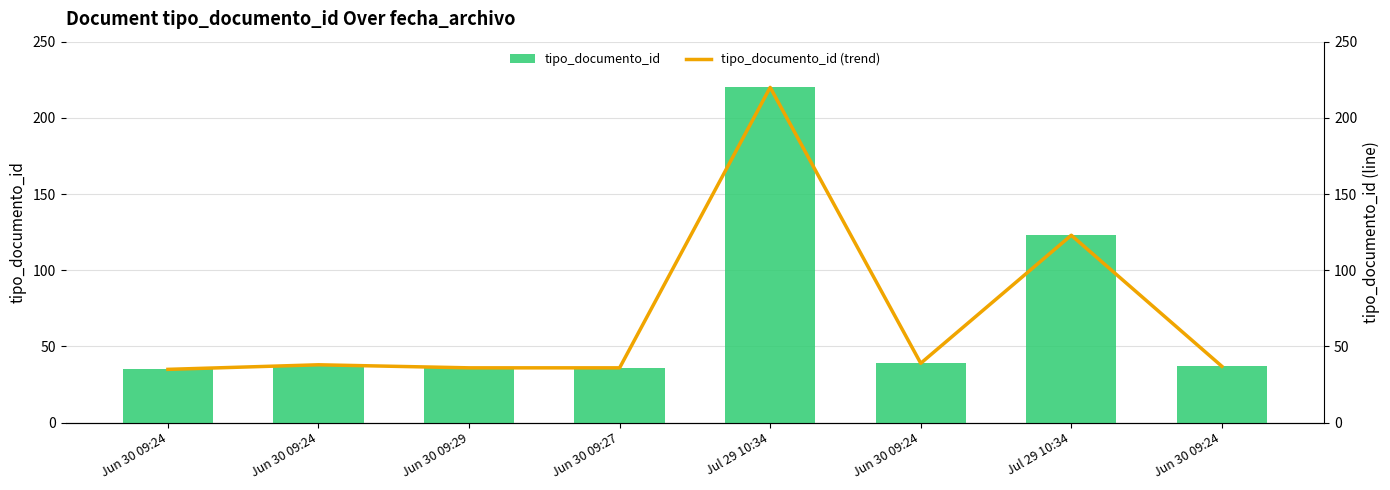

What is the difference between the tipo_documento_id values at Jun 30 09:24 and Jun 30 09:24?

3